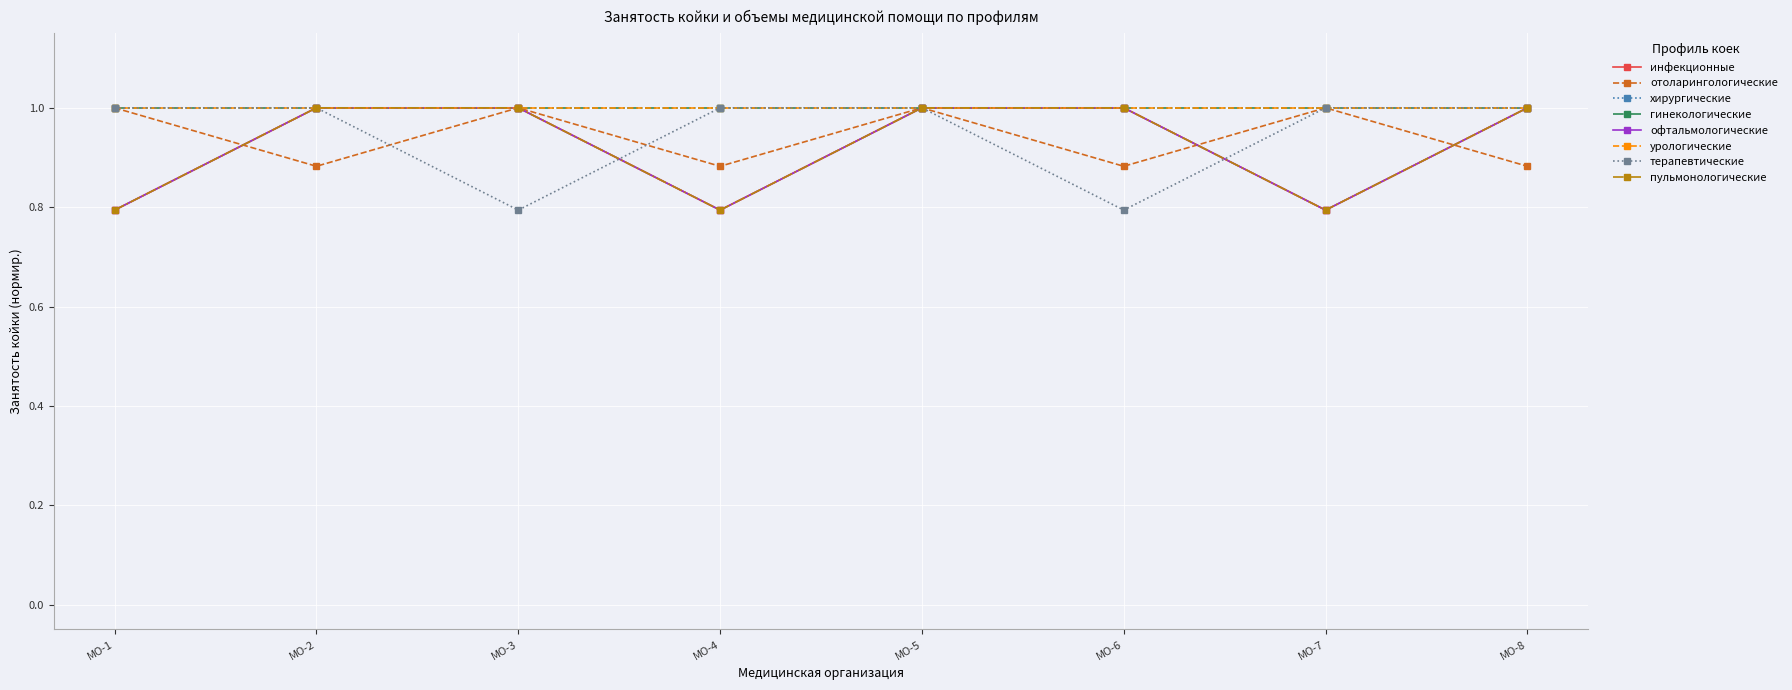

Is this an area chart (filled region under the line)?

No